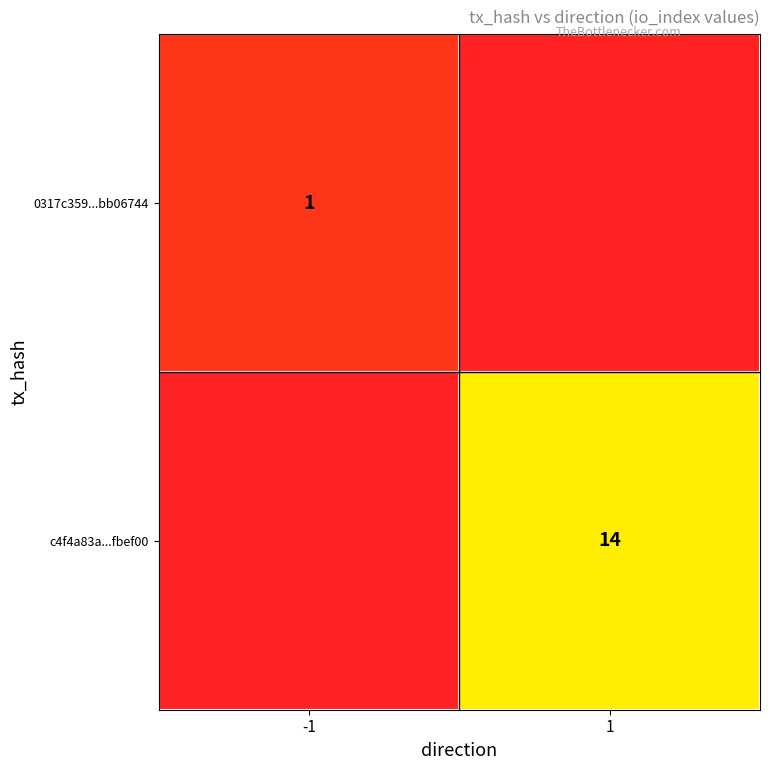

What is the difference between the highest and lowest values at 1?

14